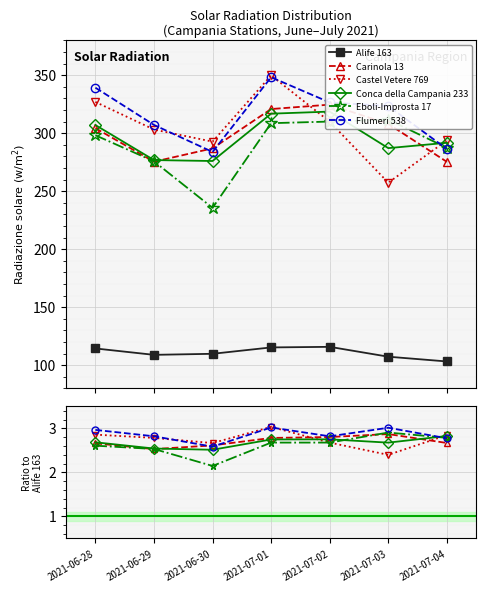

What position from the right is 2021-07-03?

2